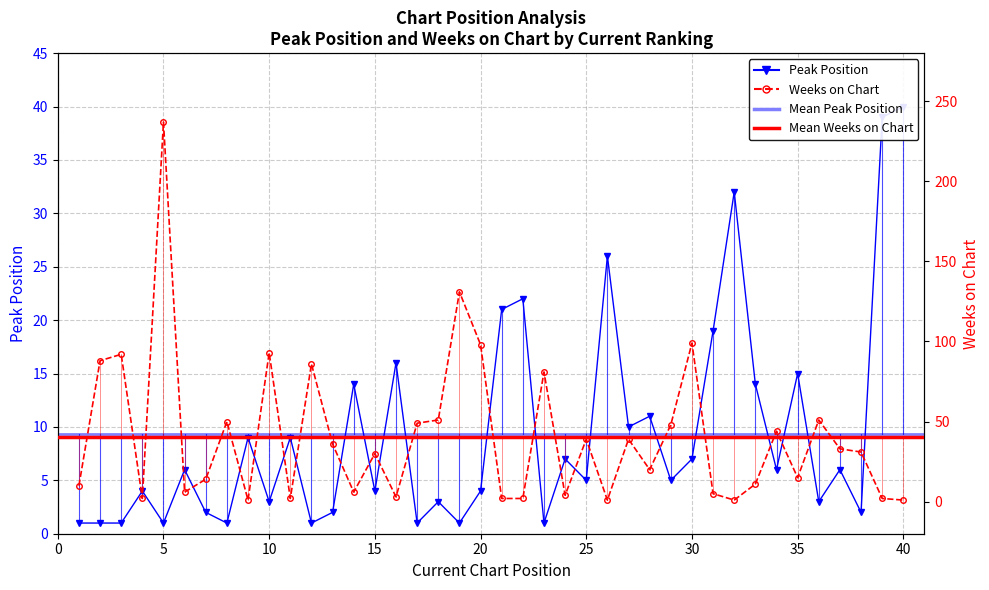

At which label does Weeks on Chart reach its peak?

5